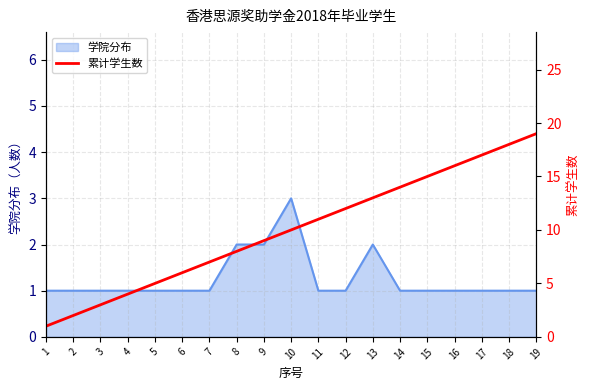

At which label does the data first exceed 10?

11